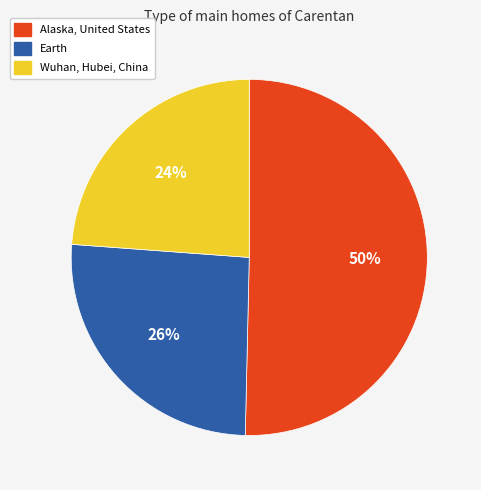

Which category has the biggest portion of the pie?

Alaska, United States